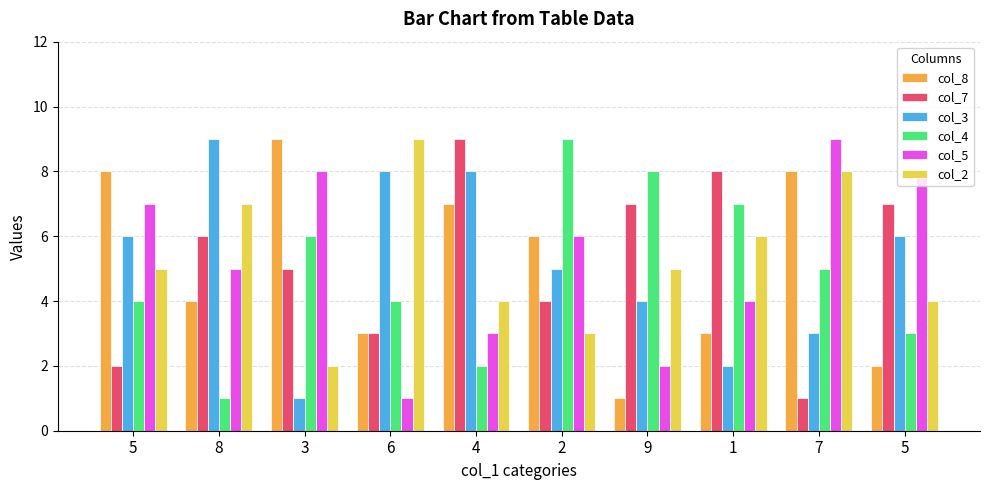

Where does the col_4 series first go above 5?

3